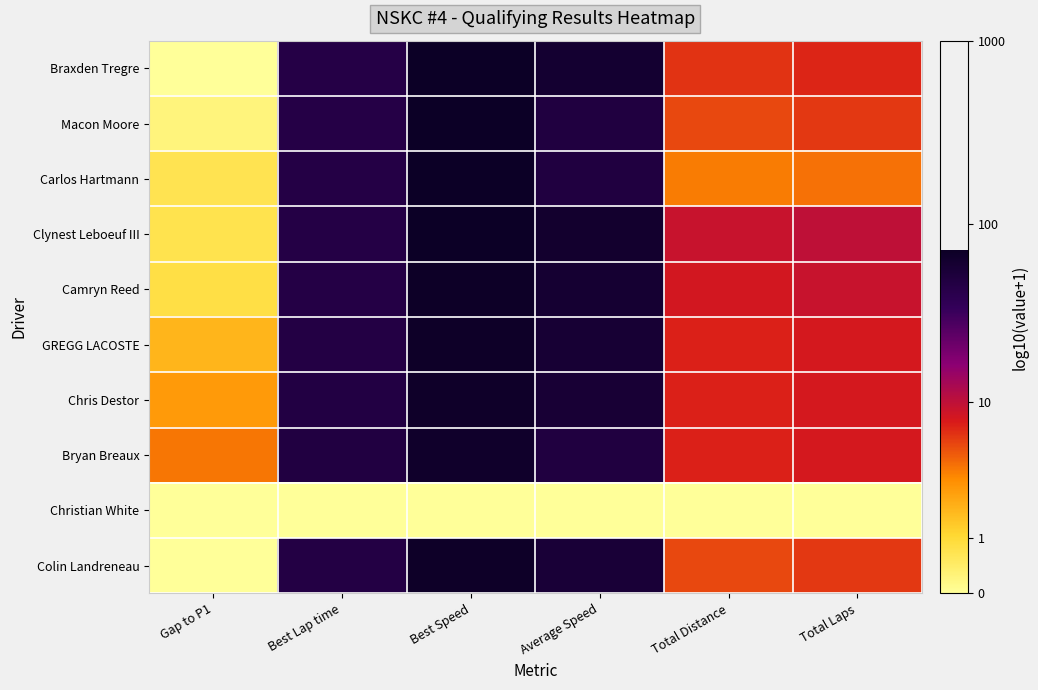

How many series are shown in this chart?

10